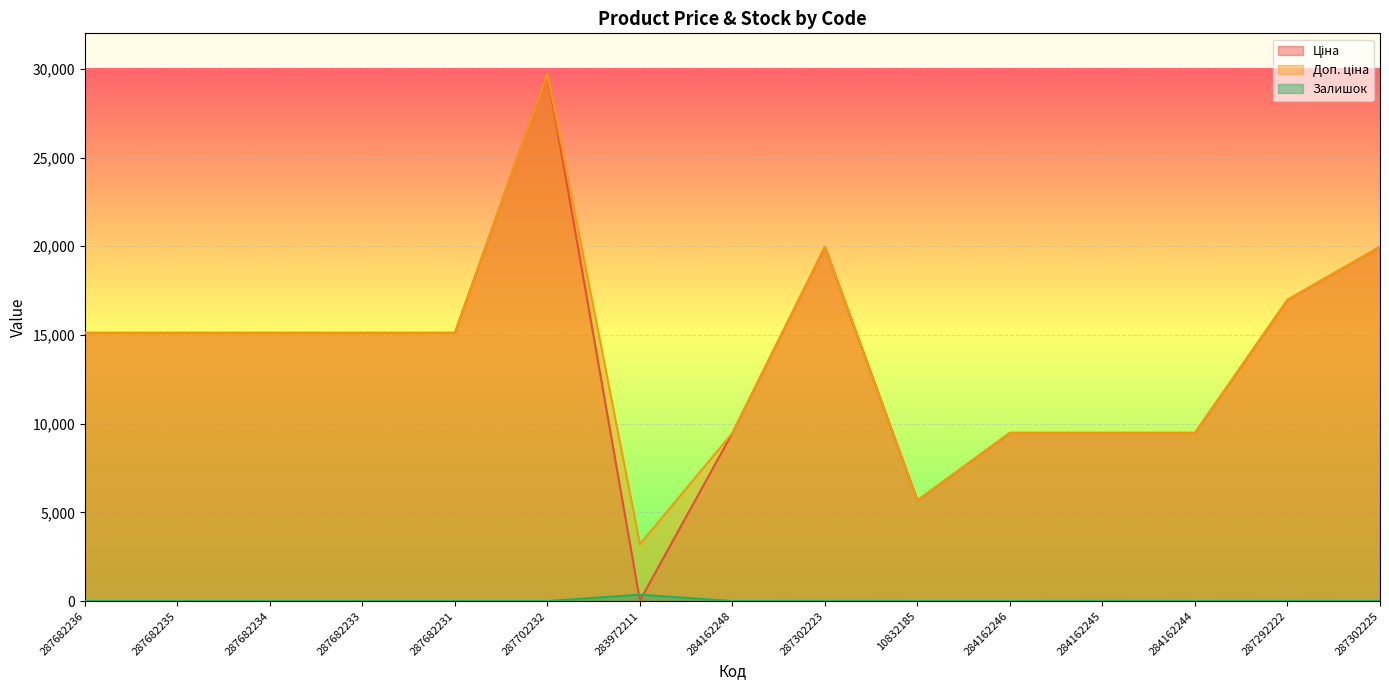

Is the value of Доп. ціна at 287702232 greater than the value of Залишок at 10832185?

Yes